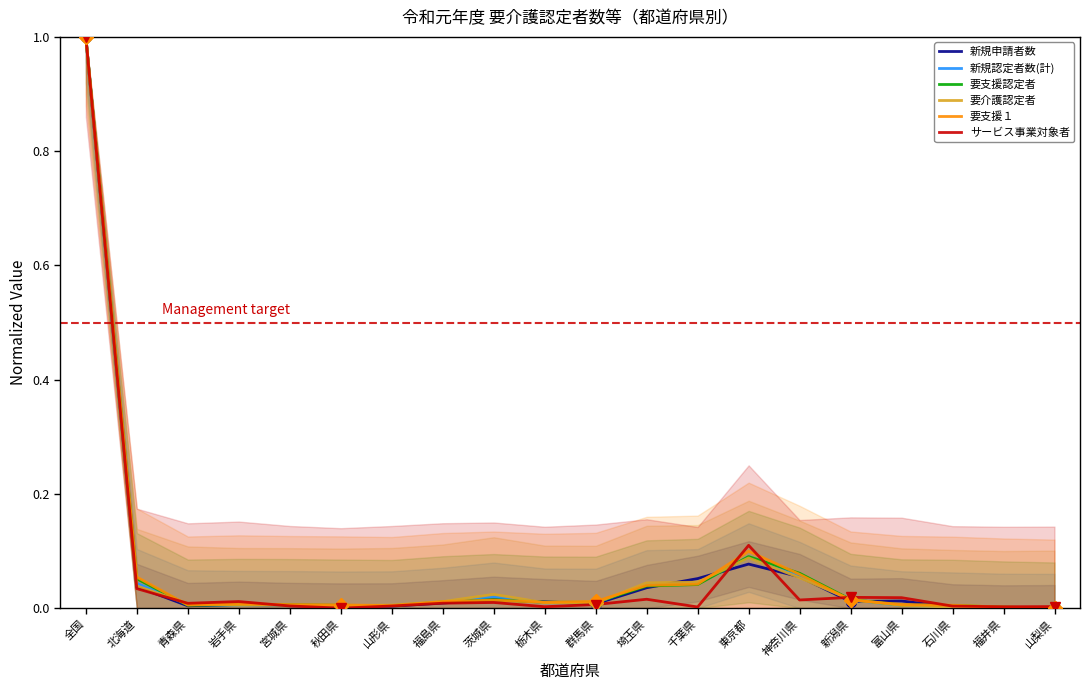

In 要支援１, how many points are lower than both neighbors (excluding endpoints)?

3